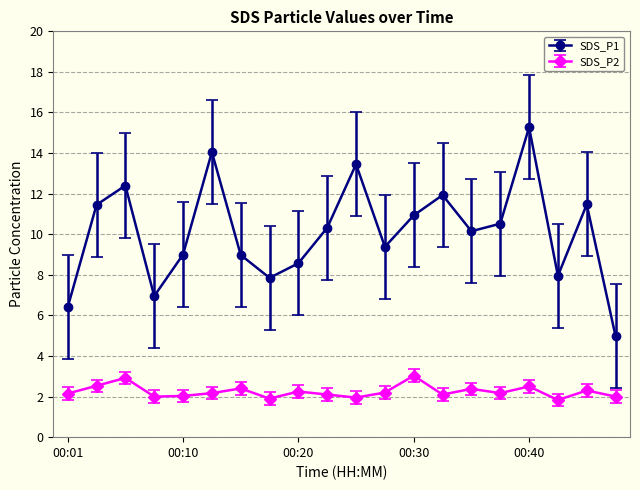

What is the sum of all SDS_P1 values?

202.0